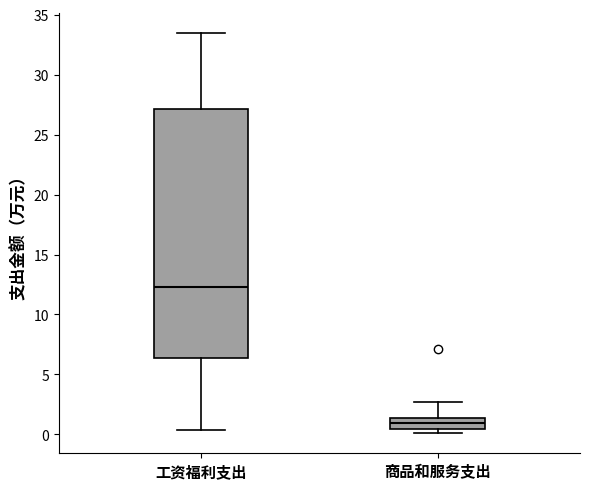

Reading left to right, transcribe this box plot: for each box, give where its median line is, the range the box spans, and where its two whiskers end, as read against the y-axis. The values are not printed on the chart, so give them approximately, as read against the axis.

工资福利支出: median 12.5, box 6.5 to 27.0, whiskers 0.5 to 33.5
商品和服务支出: median 1.0, box 0.5 to 1.5, whiskers 0.0 to 2.5